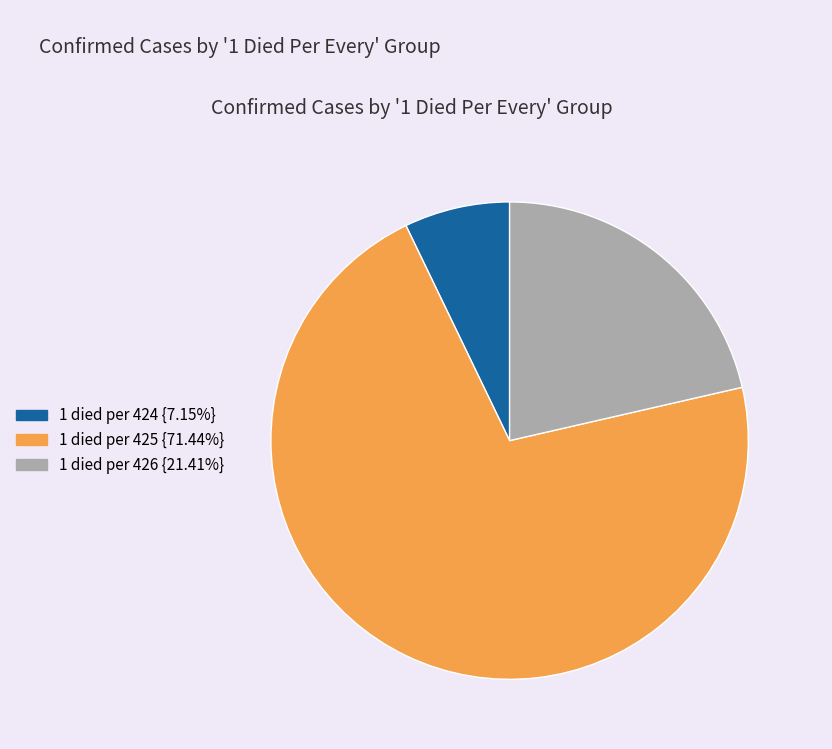

Is there any slice that represents more than half of the pie?

Yes